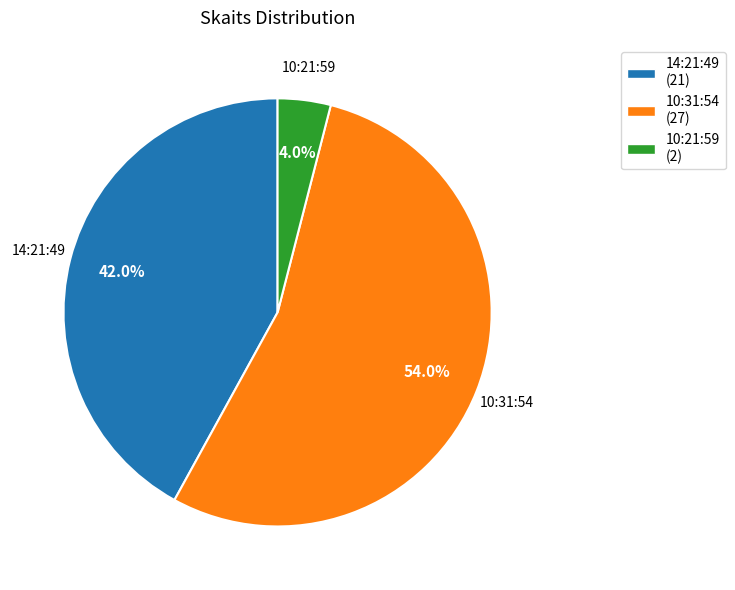

The 14:21:49 slice represents 42% of the pie. True or false?

True